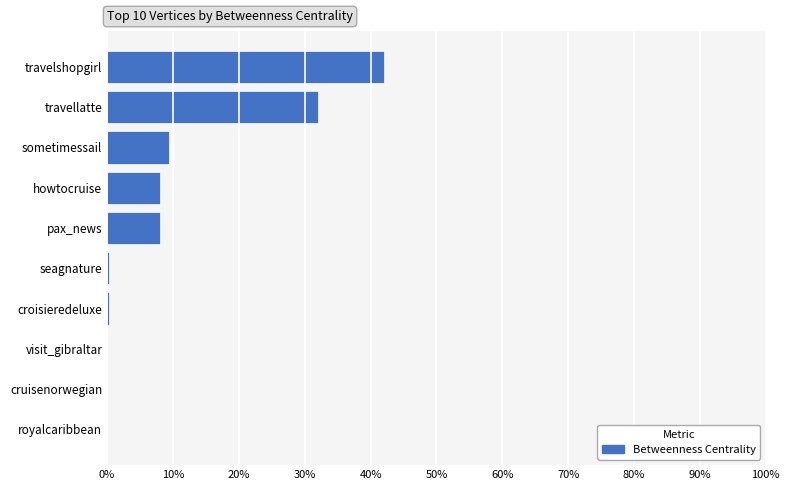

Is it true that the value at pax_news is 8.0?

True